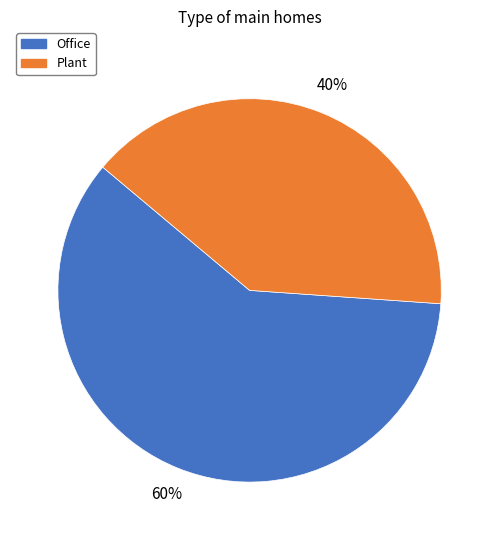

True or false: Plant accounts for 40% of the total.

True